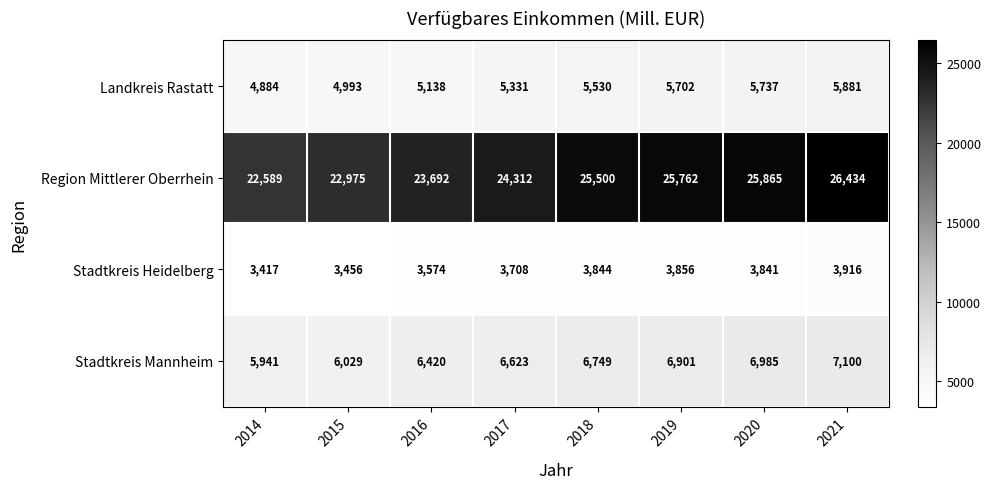

True or false: Stadtkreis Heidelberg has a value of 1893 at 2014.

False